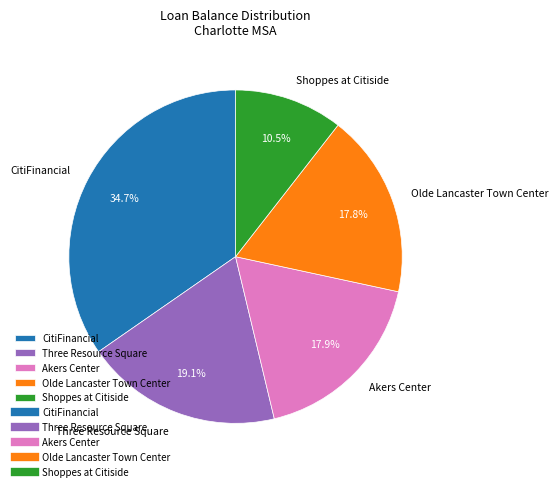

Does Akers Center represent more than half of the total?

No